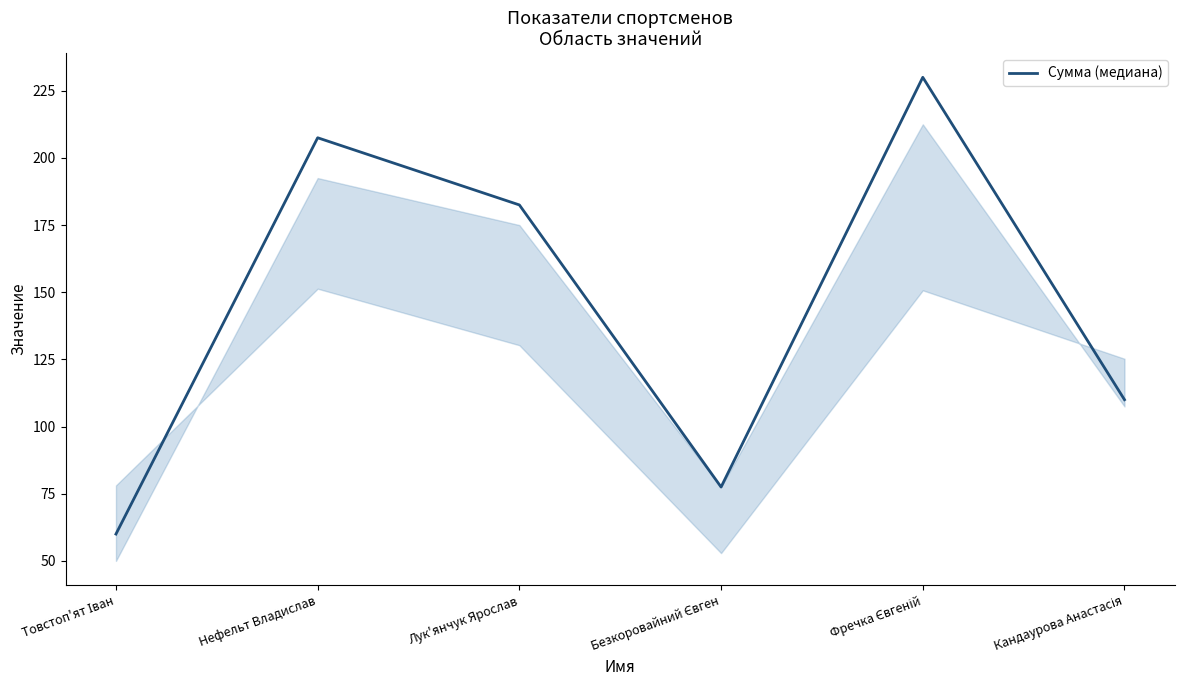

How many series are shown in this chart?

1